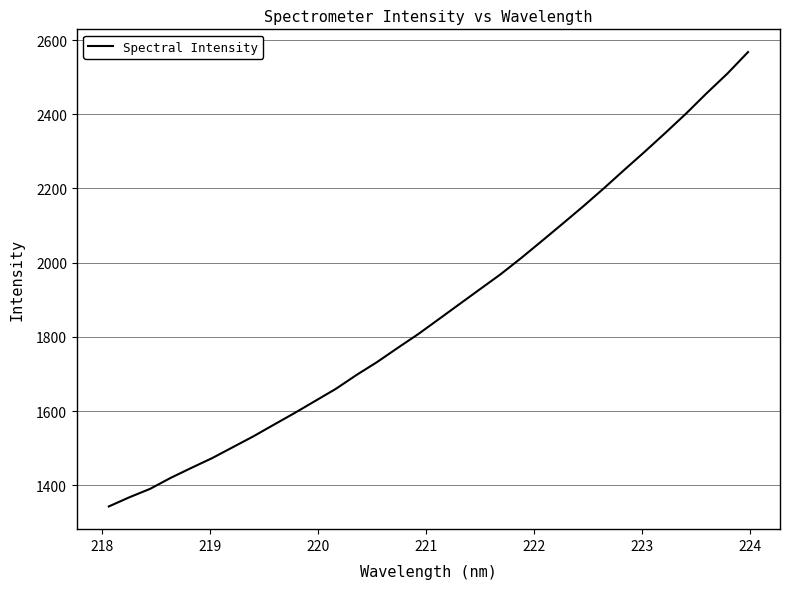

True or false: the data has more than 2 interior local peaks.

False